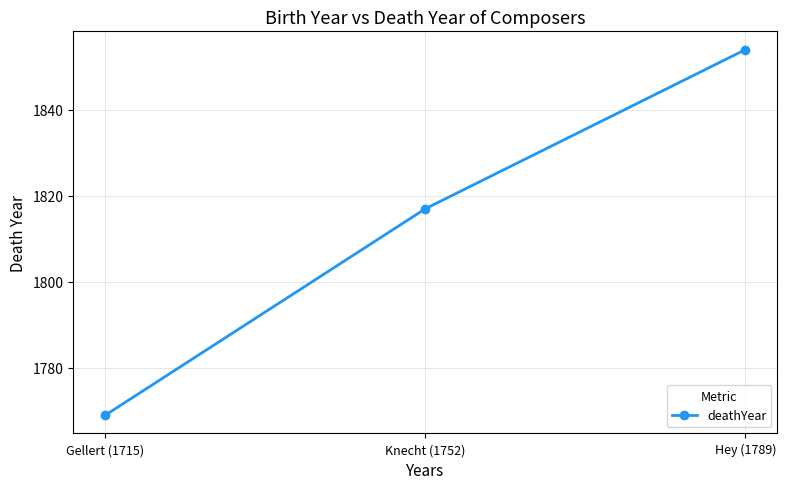

What is the label of the 3rd point from the right?

Gellert (1715)